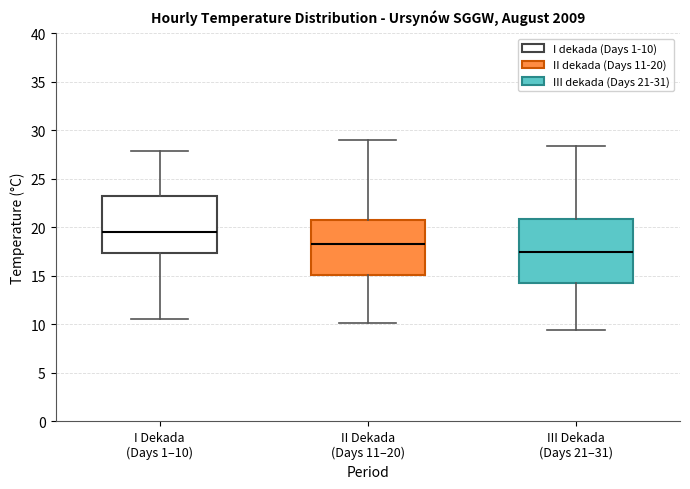

Reading left to right, transcribe this box plot: for each box, give where its median line is, the range the box spans, and where its two whiskers end, as read against the y-axis. The values are not printed on the chart, so give them approximately, as read against the axis.

I Dekada (Days 1–10): median 19.5, box 17.5 to 23.0, whiskers 10.5 to 28.0
II Dekada (Days 11–20): median 18.5, box 15.0 to 20.5, whiskers 10.0 to 29.0
III Dekada (Days 21–31): median 17.5, box 14.5 to 21.0, whiskers 9.5 to 28.5